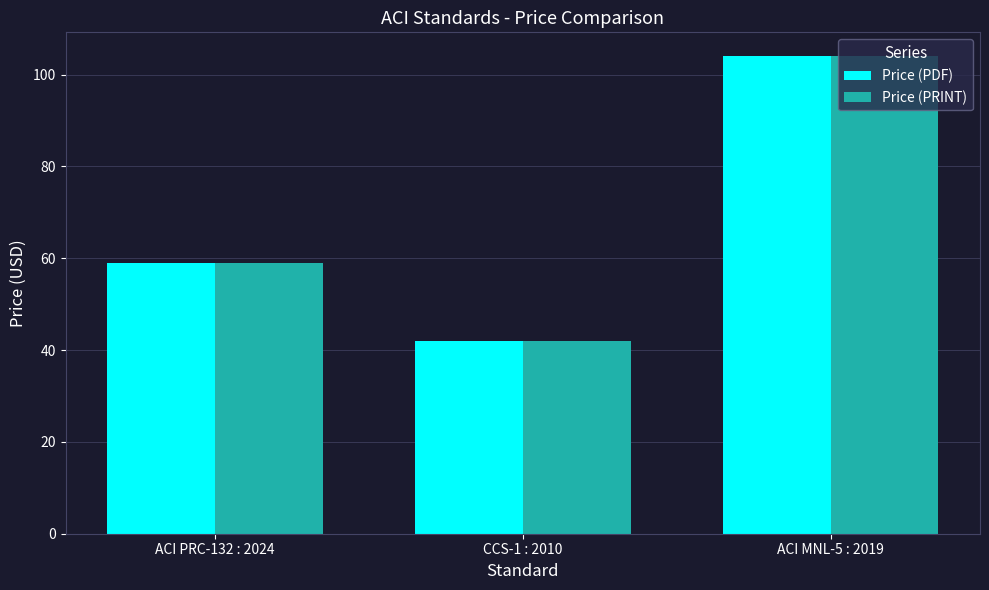

At how many categories does at least one series exceed 46?

2